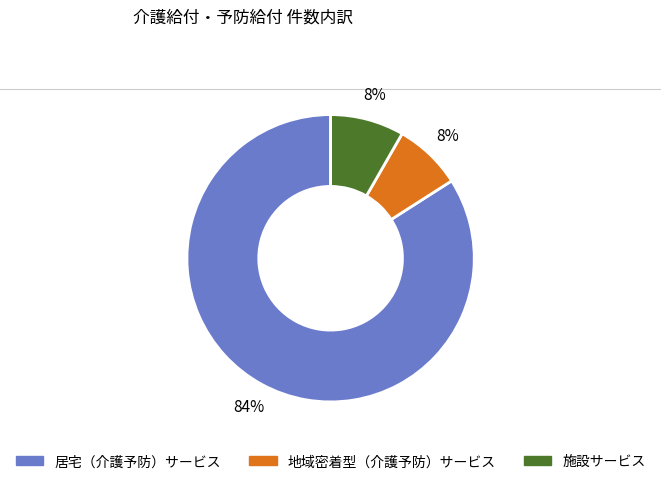

Does 居宅（介護予防）サービス represent more than half of the total?

Yes